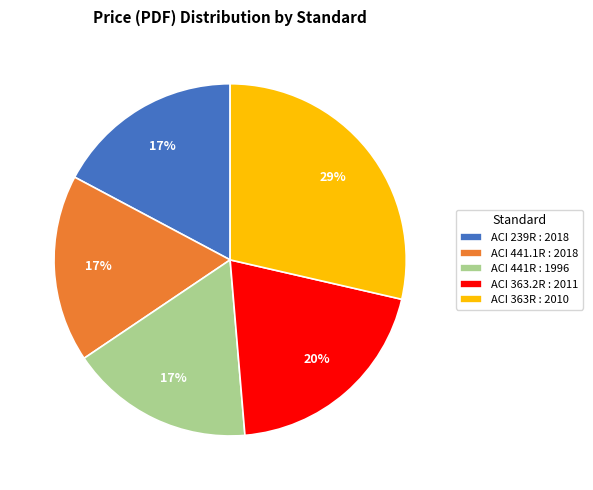

Is it true that ACI 441R : 1996 is 17% of the pie?

True